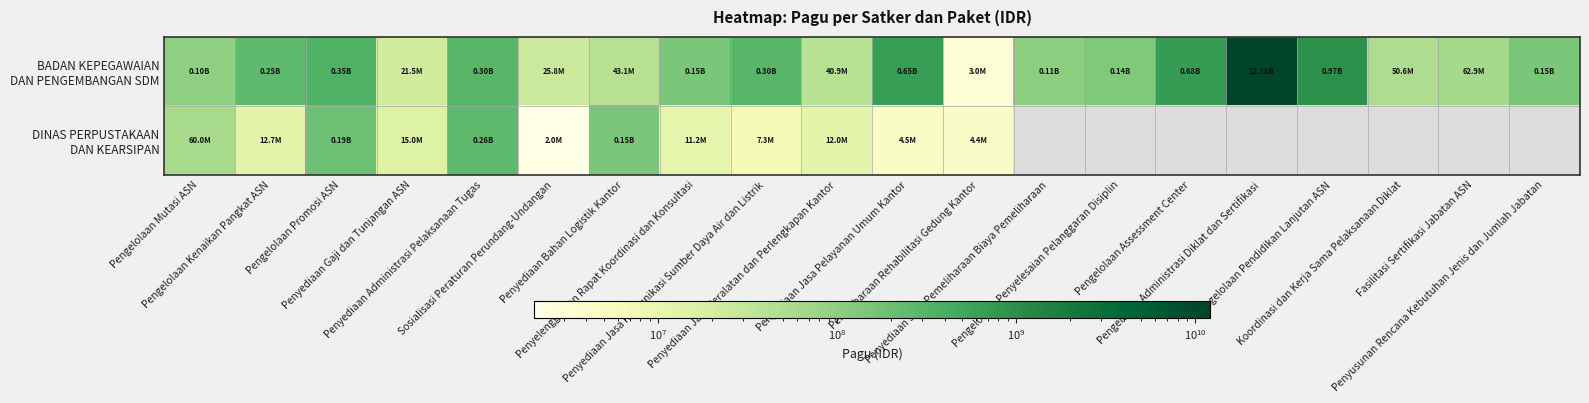

Between Penyediaan Gaji dan Tunjangan ASN and Pengelolaan Pendidikan Lanjutan ASN, which series saw the biggest shift?

BADAN KEPEGAWAIAN DAN PENGEMBANGAN SDM